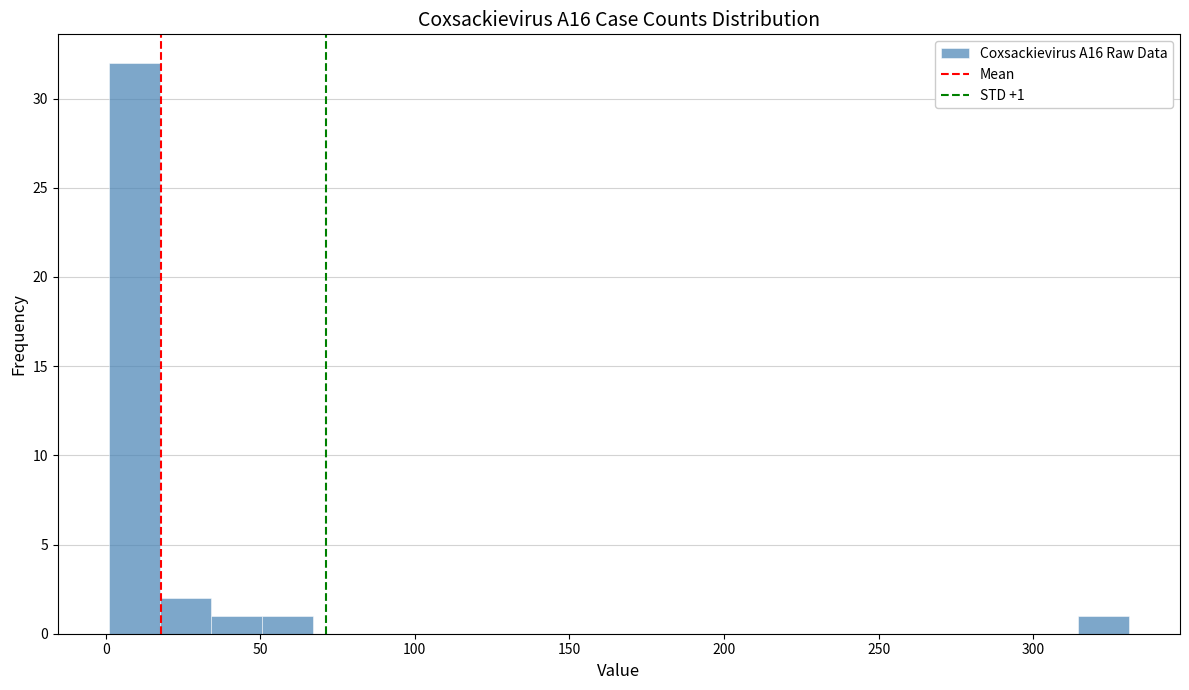

Around what value on the x-axis is the tallest bar? Give the approximate position of its centre, as read against the axis.

10